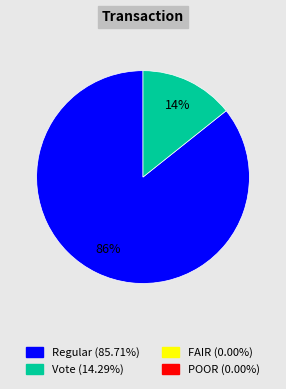

Is there a majority slice in this chart?

Yes